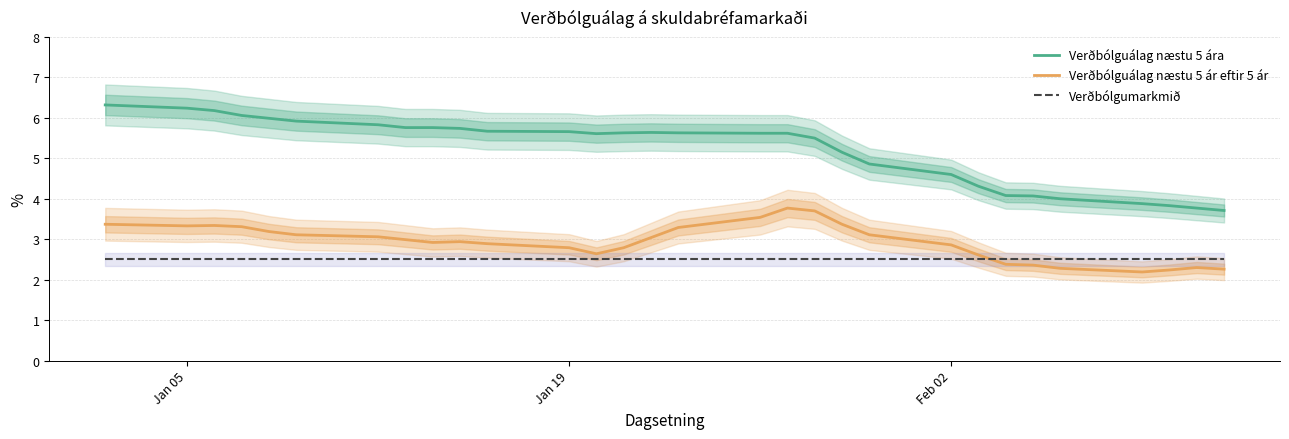

True or false: Verðbólguálag næstu 5 ár eftir 5 ár has a value of 3.3 at Jan 05.

True